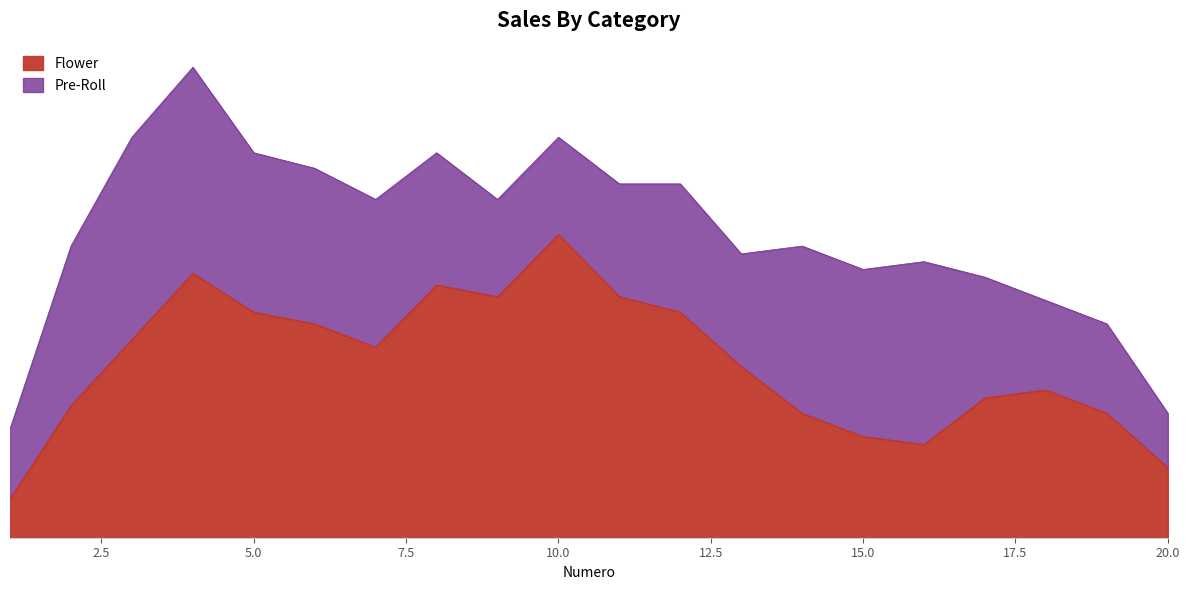

What are all the series names shown in the legend?

Flower, Pre-Roll